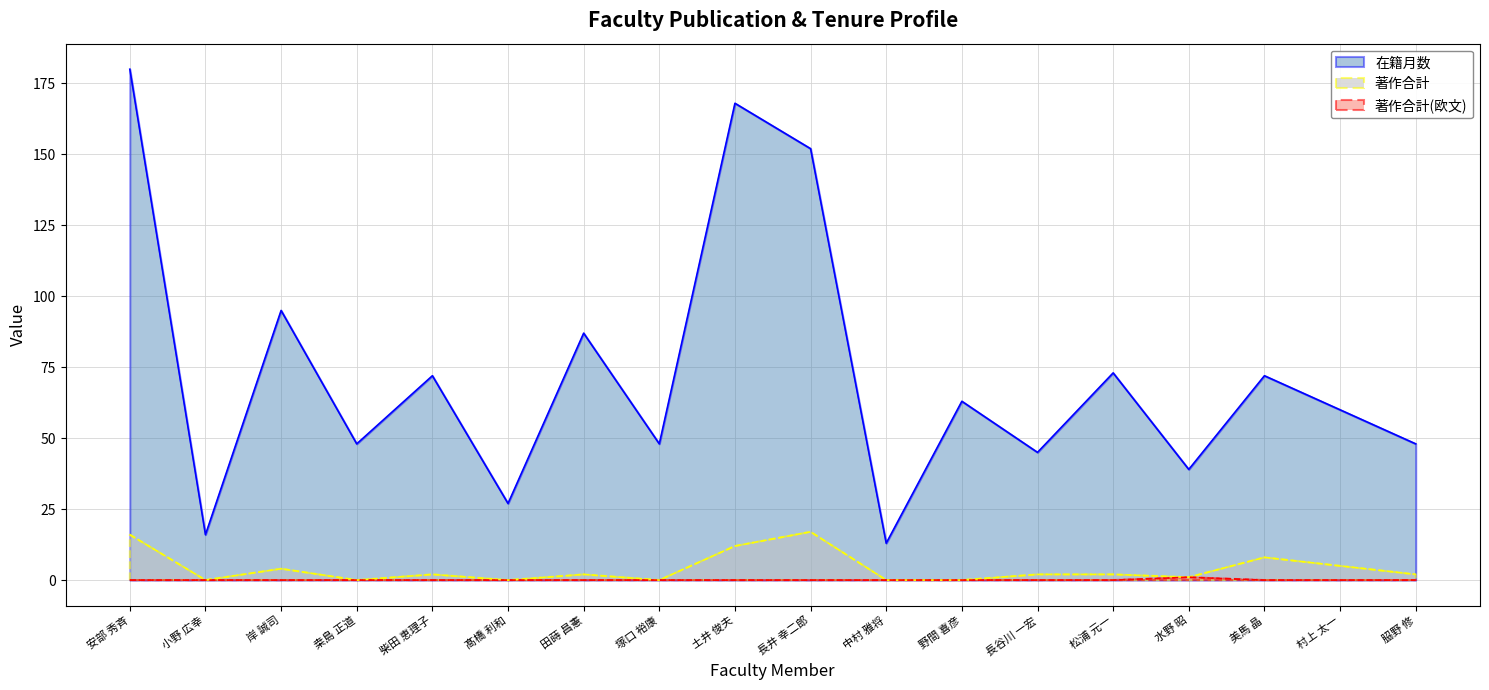

How many values in the 在籍月数 series exceed 63?

8